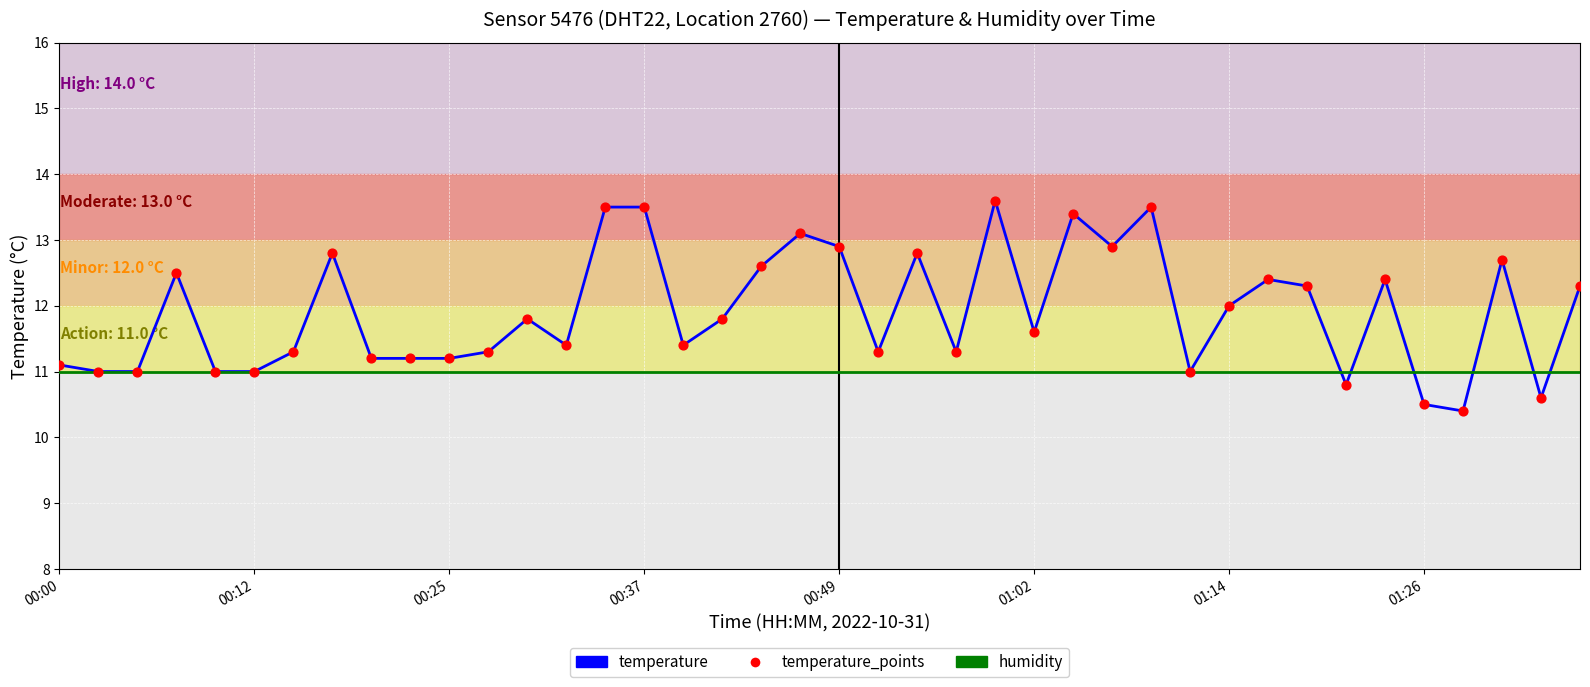

At how many categories does at least one series exceed 10?

40